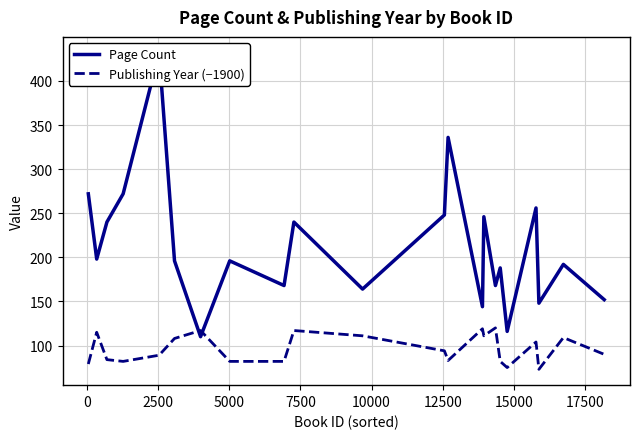

What is the maximum value for Publishing Year (−1900)?

120